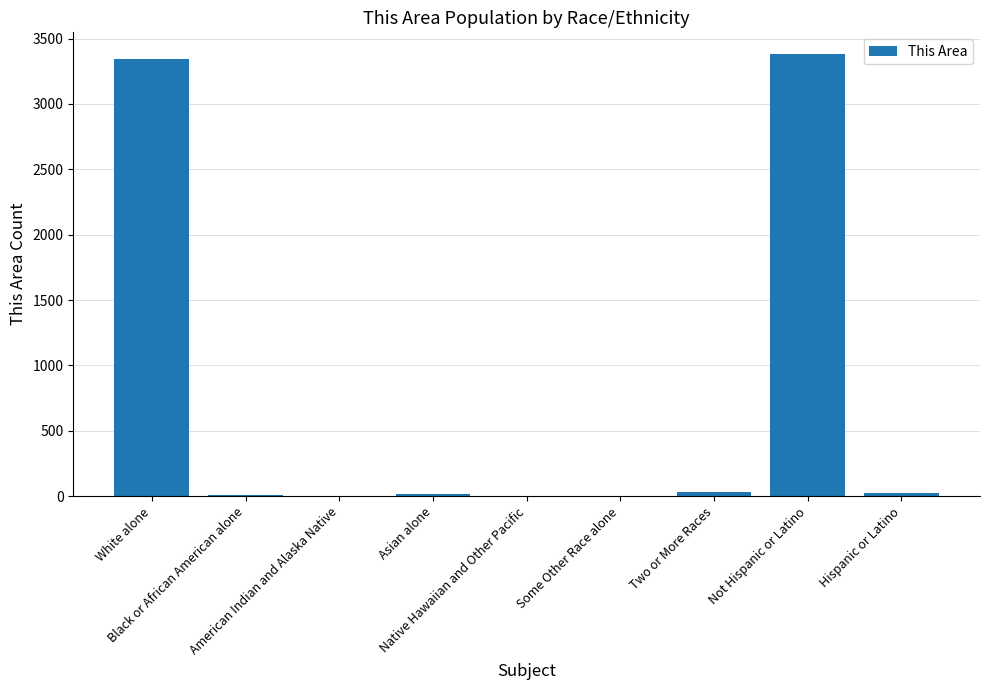

What value does the data have at Not Hispanic or Latino, to the nearest 100?

3400